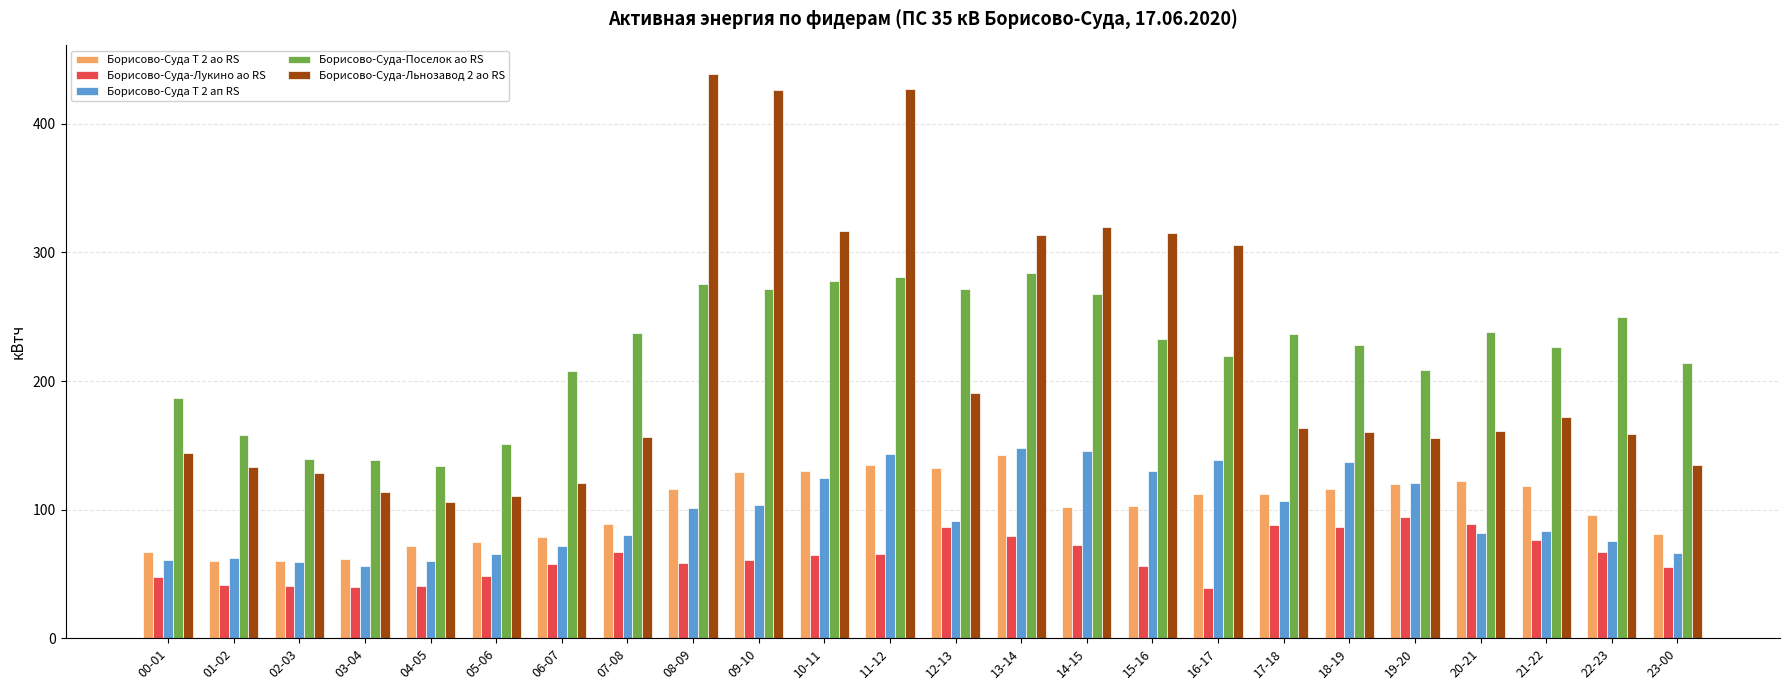

What is the lowest value of the Борисово-Суда Т 2 ао RS series?

60.1